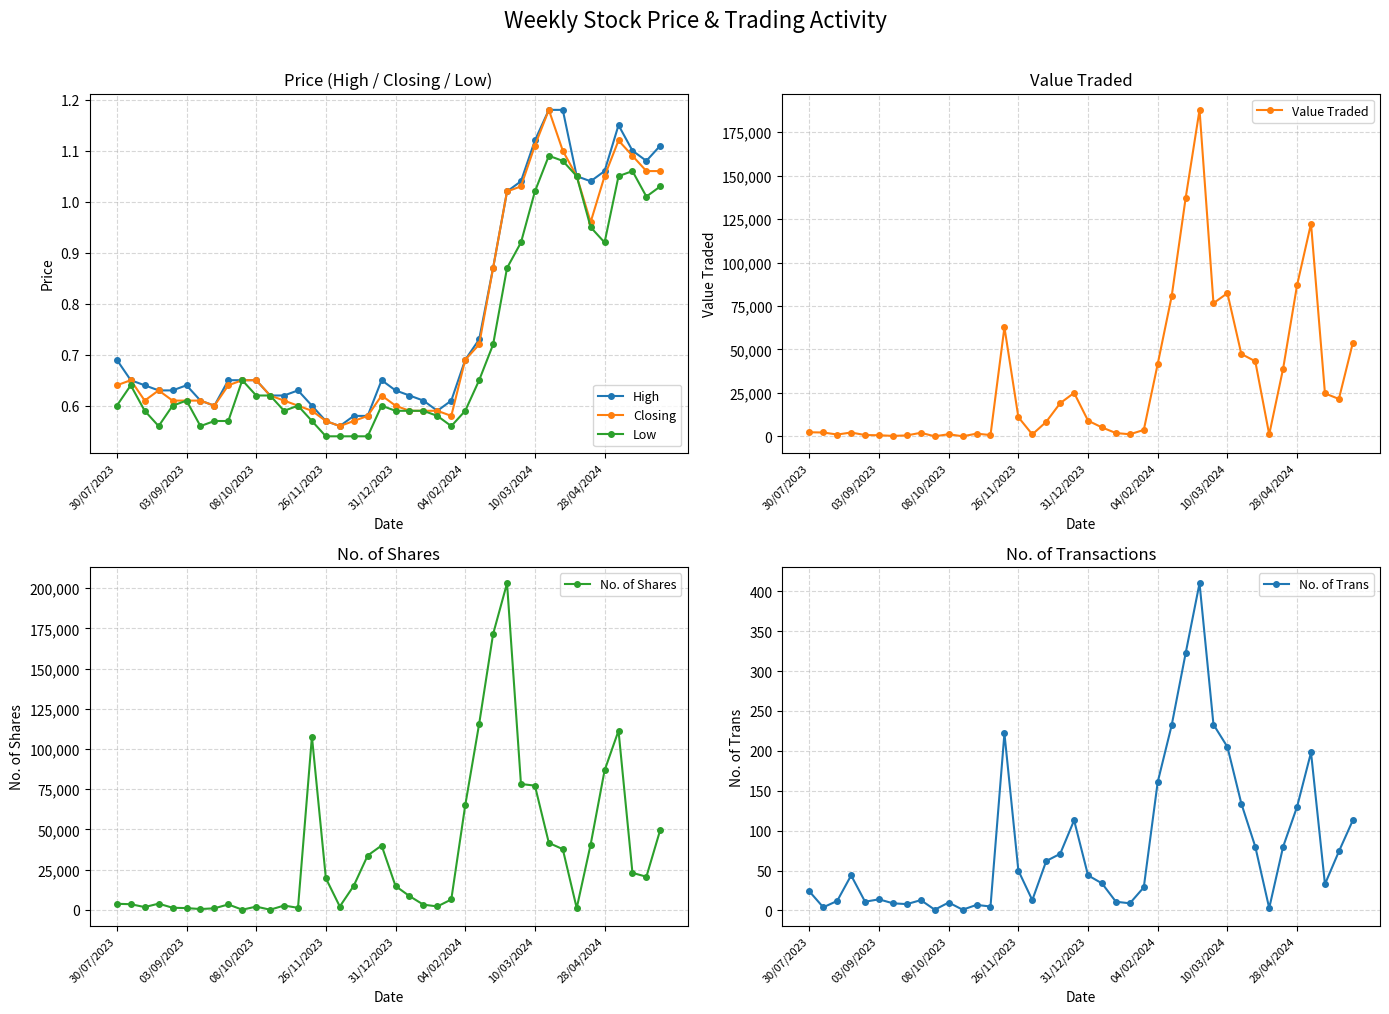

The No. of Trans series shows 161 at 04/02/2024. True or false?

True